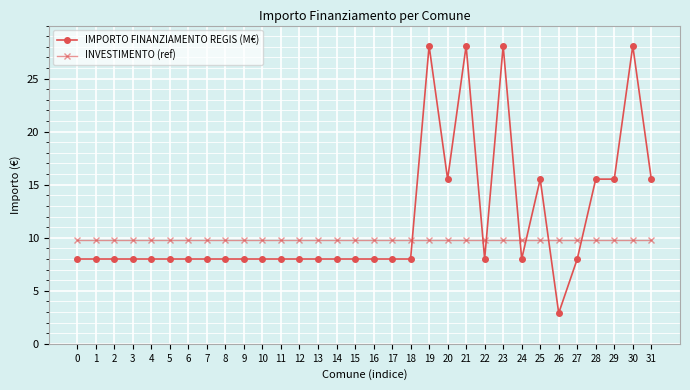

Rank the series at 9 from highest to lowest value.

INVESTIMENTO (ref), IMPORTO FINANZIAMENTO REGIS (M€)